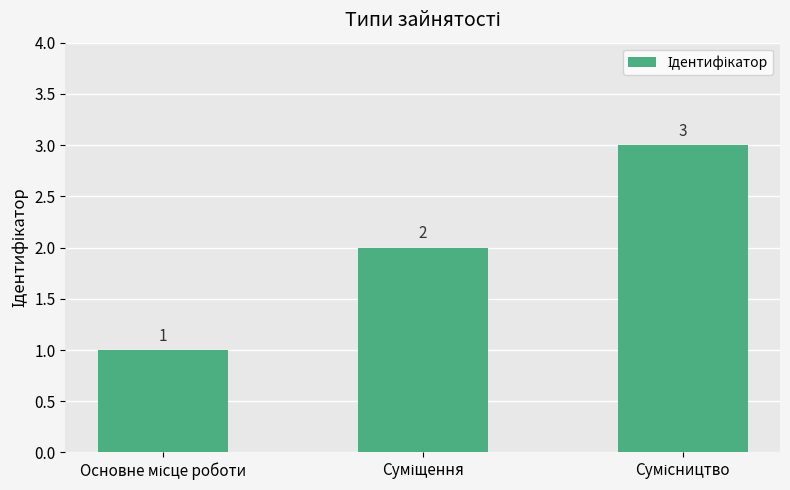

What is the sum of all values?

6